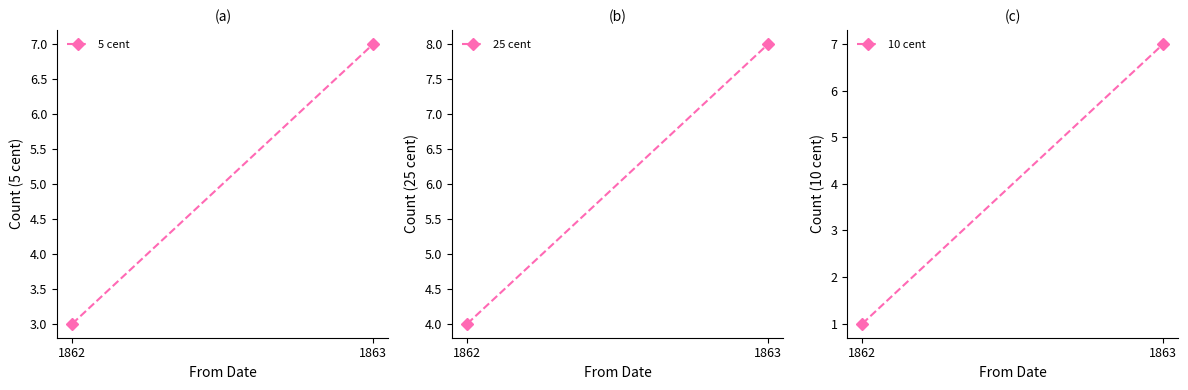

Which category has the lowest value across all series?

1862